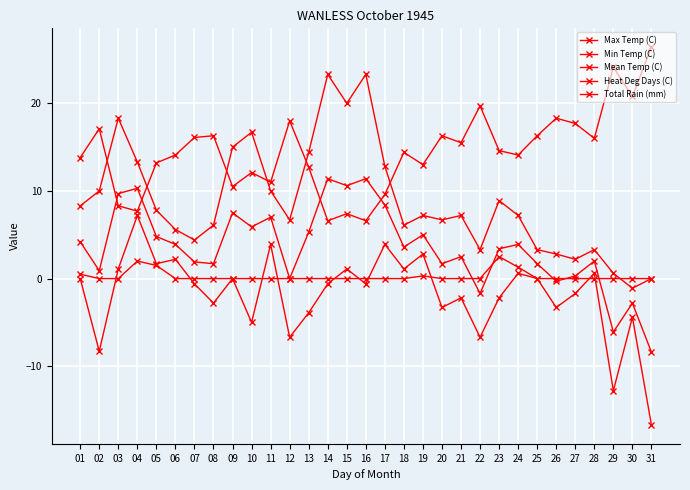

Between 16 and 18, which series saw the biggest shift?

Max Temp (C)